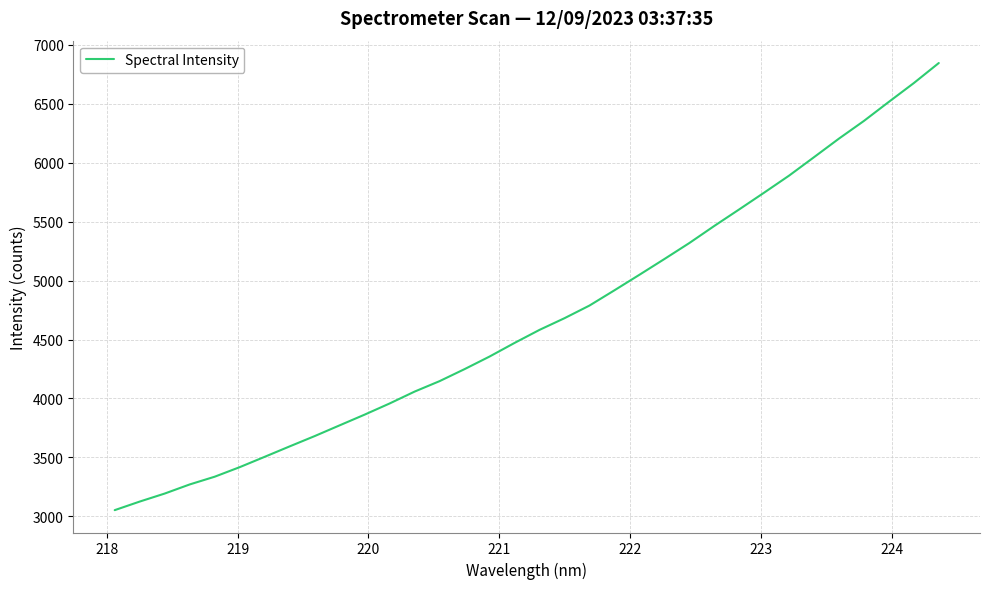

What is the difference between the maximum and minimum values?

3792.1